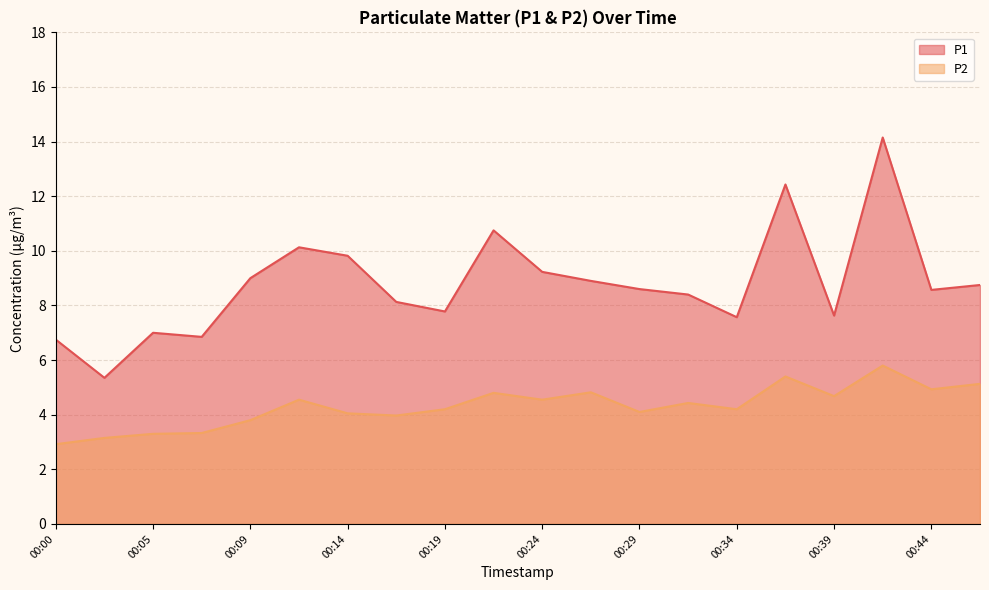

Reading right to left, extract all data points from this chart.

P1: 00:46=8.8	00:44=8.6	00:41=14.2	00:39=7.6	00:36=12.4	00:34=7.6	00:31=8.4	00:29=8.6	00:26=8.9	00:24=9.2	00:22=10.8	00:19=7.8	00:17=8.1	00:14=9.8	00:12=10.1	00:09=9.0	00:07=6.8	00:05=7.0	00:02=5.3	00:00=6.8
P2: 00:46=5.1	00:44=4.9	00:41=5.8	00:39=4.7	00:36=5.4	00:34=4.2	00:31=4.4	00:29=4.1	00:26=4.8	00:24=4.5	00:22=4.8	00:19=4.2	00:17=4.0	00:14=4.0	00:12=4.5	00:09=3.8	00:07=3.3	00:05=3.3	00:02=3.1	00:00=2.9